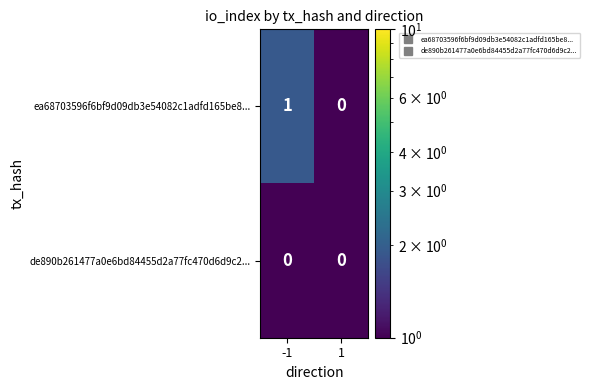

Is the value of ea68703596f6bf9d09db3e54082c1adfd165be8... at -1 greater than the value of de890b261477a0e6bd84455d2a77fc470d6d9c2... at -1?

Yes